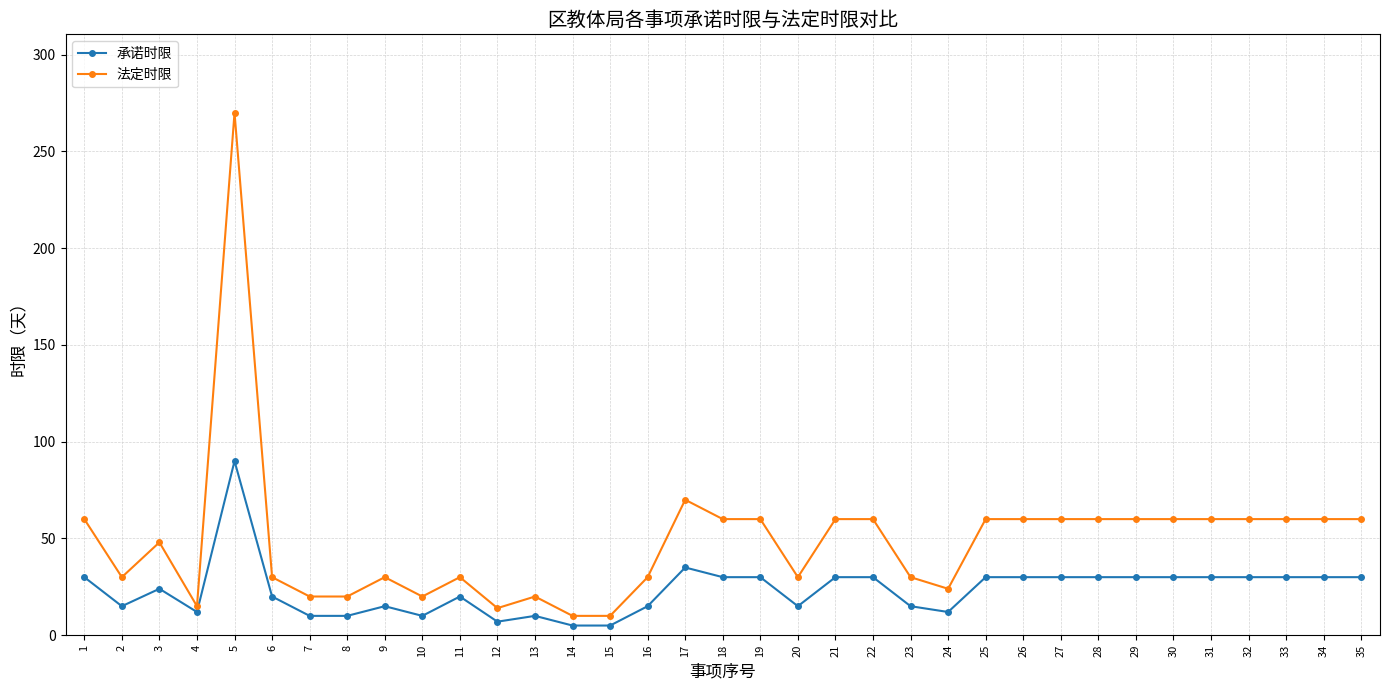

At how many categories does at least one series exceed 91?

1